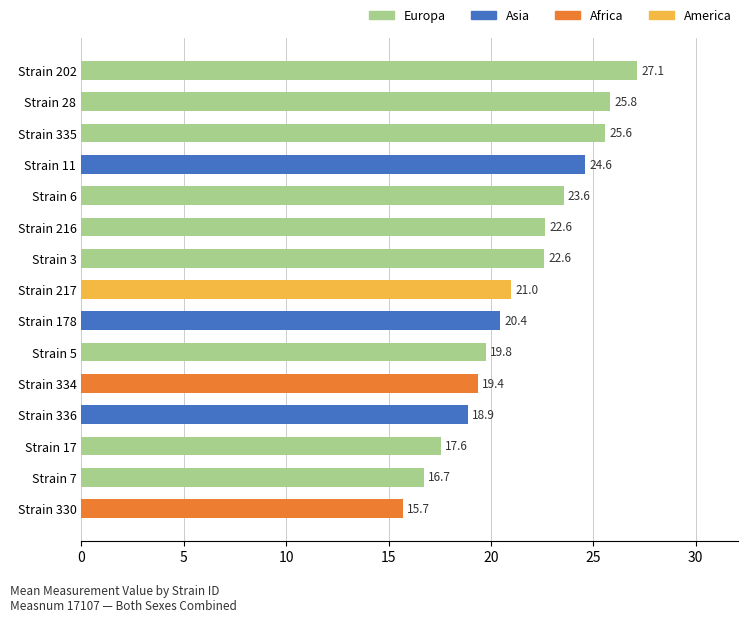

What is the average value?

21.4